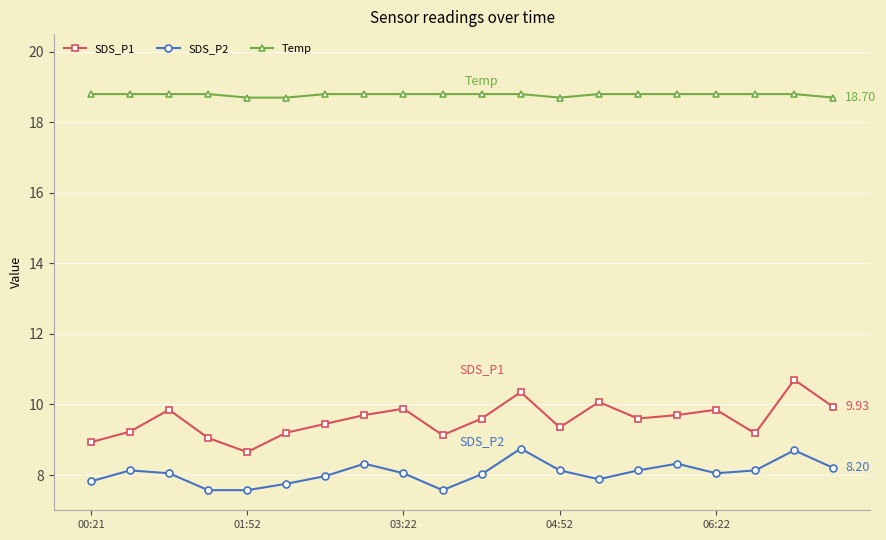

Rank the series by their maximum value, from highest to lowest.

Temp, SDS_P1, SDS_P2